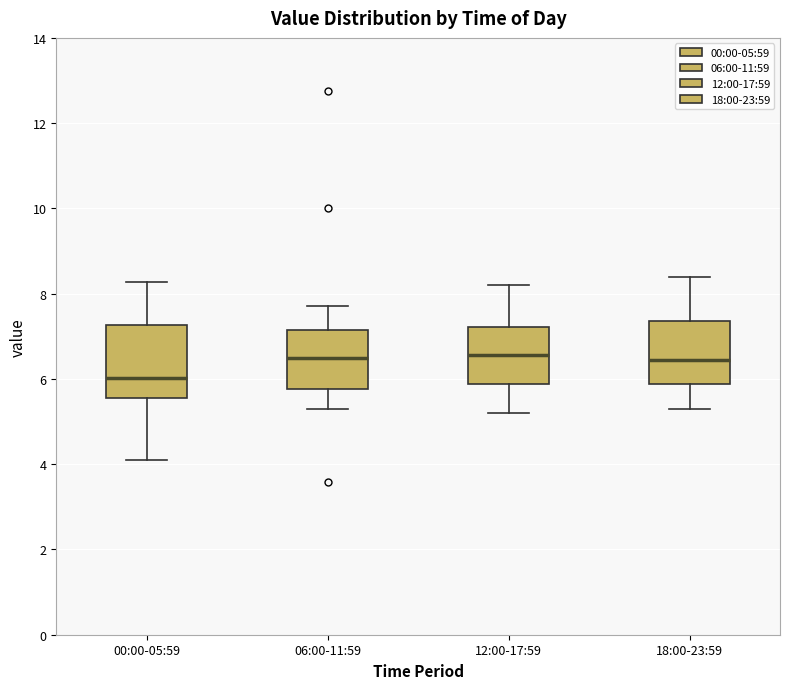

Which box has the lowest median line?

00:00-05:59